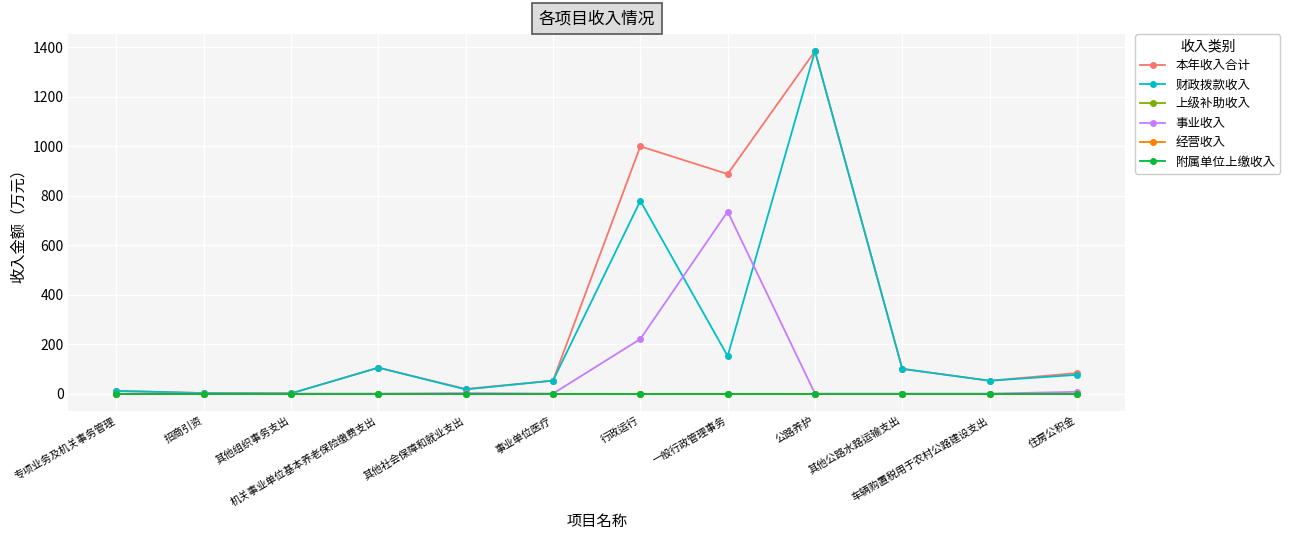

Is this an area chart (filled region under the line)?

No